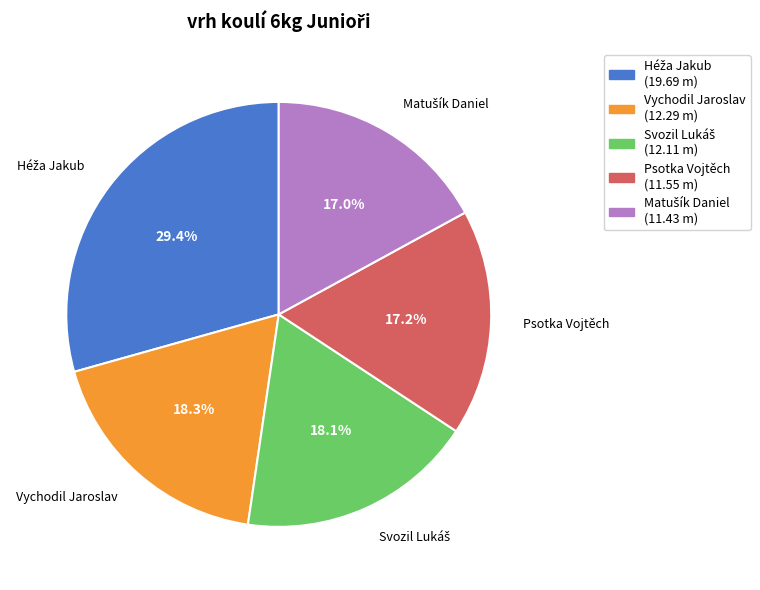

Is Vychodil Jaroslav the majority of the pie?

No